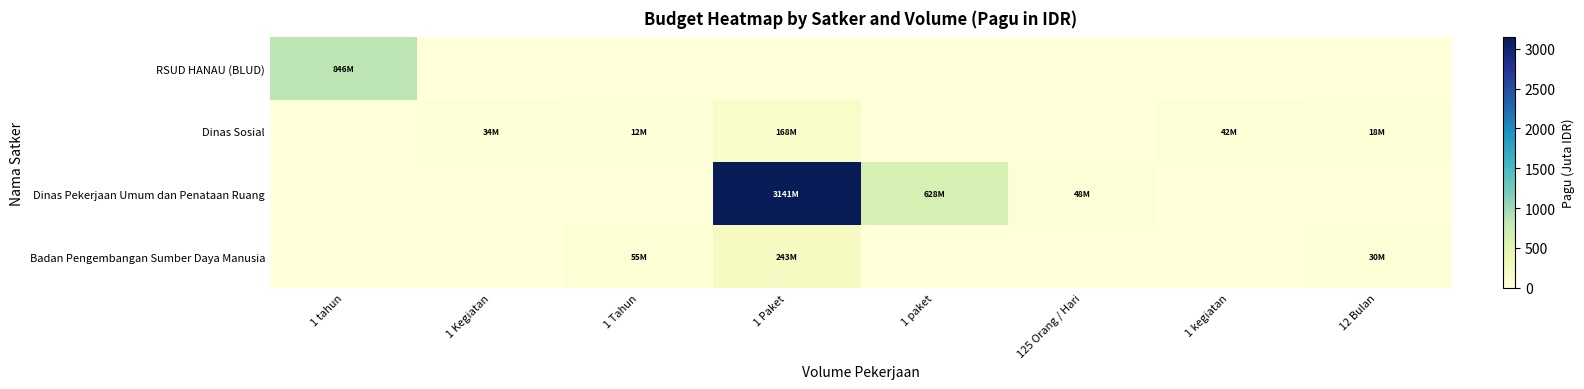

What is the total value across all series at 1 tahun?

846.3